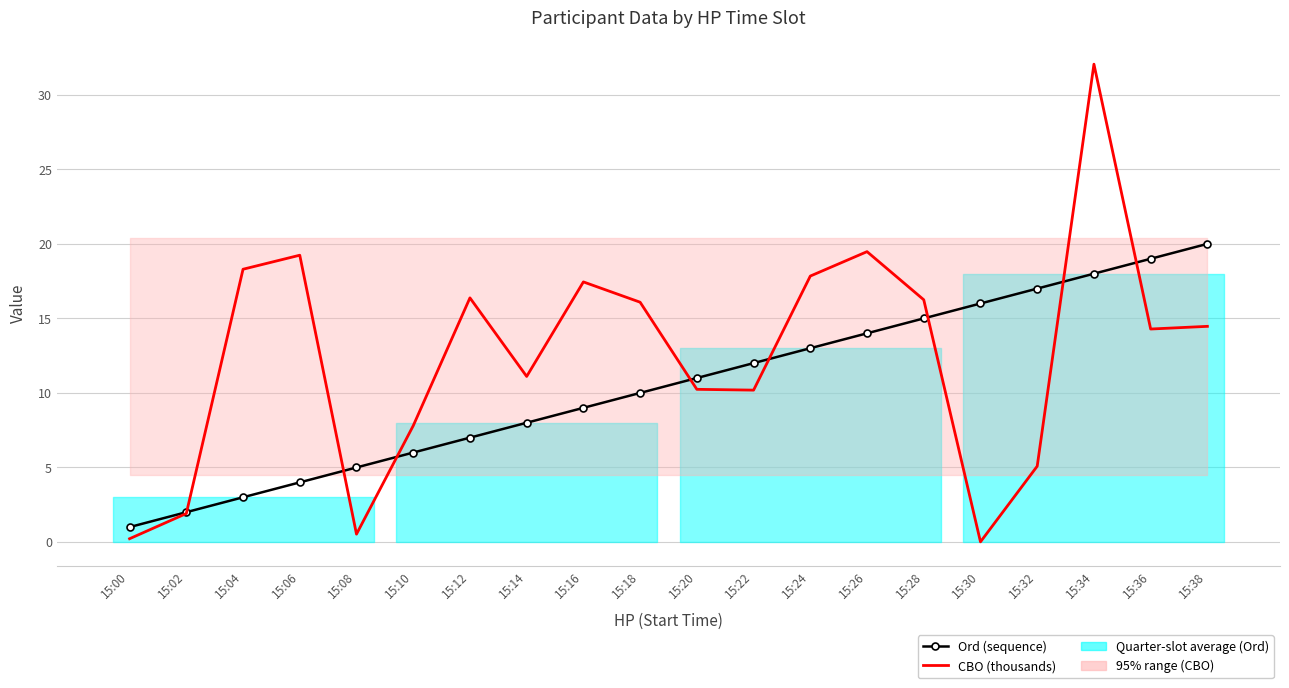

What value does the Ord (sequence) series have at 15:12?

7.0